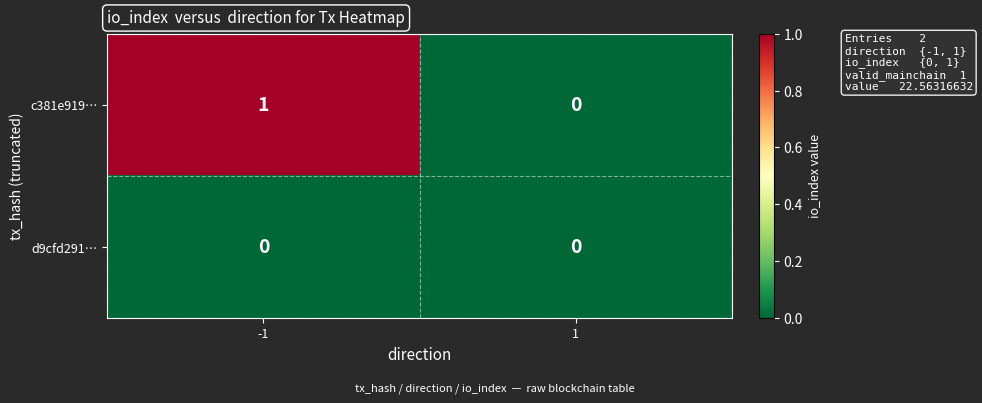

Which series changed the most between -1 and 1?

c381e919…